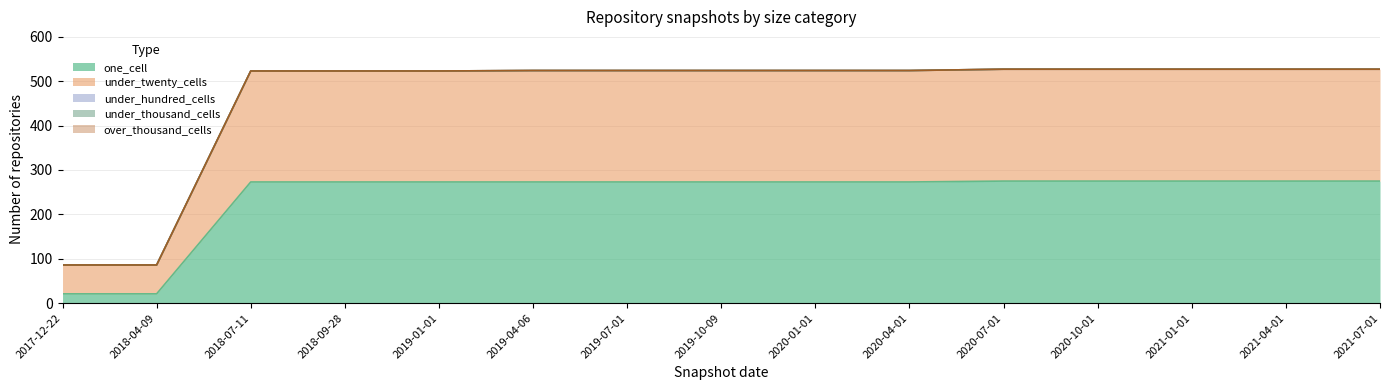

True or false: under_twenty_cells and over_thousand_cells intersect in this chart.

False